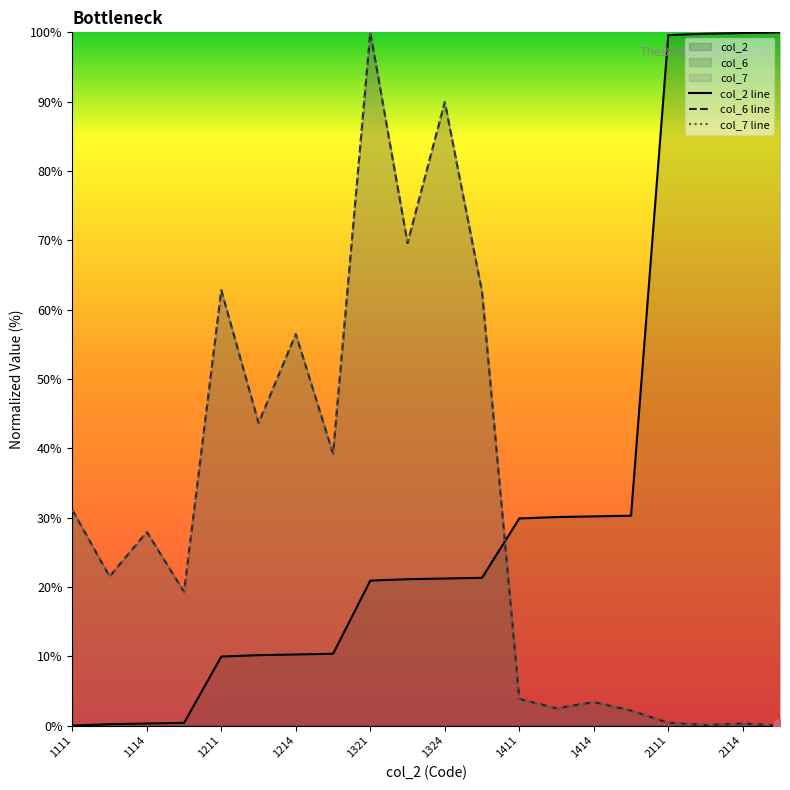

Reading left to right, extract all data points from this chart.

col_2: 0.0	0.2	0.3	0.4	10.0	10.2	10.3	10.4	20.9	21.1	21.2	21.3	29.9	30.1	30.2	30.3	99.6	99.8	99.9	100.0
col_6: 31.1	21.5	27.9	19.3	62.8	43.6	56.5	39.2	100.0	69.6	89.9	62.6	3.8	2.5	3.4	2.2	0.4	0.1	0.3	0.0
col_7: 31.1	21.5	27.9	19.3	62.8	43.6	56.5	39.2	100.0	69.6	89.9	62.6	3.8	2.5	3.4	2.2	0.4	0.1	0.3	0.0